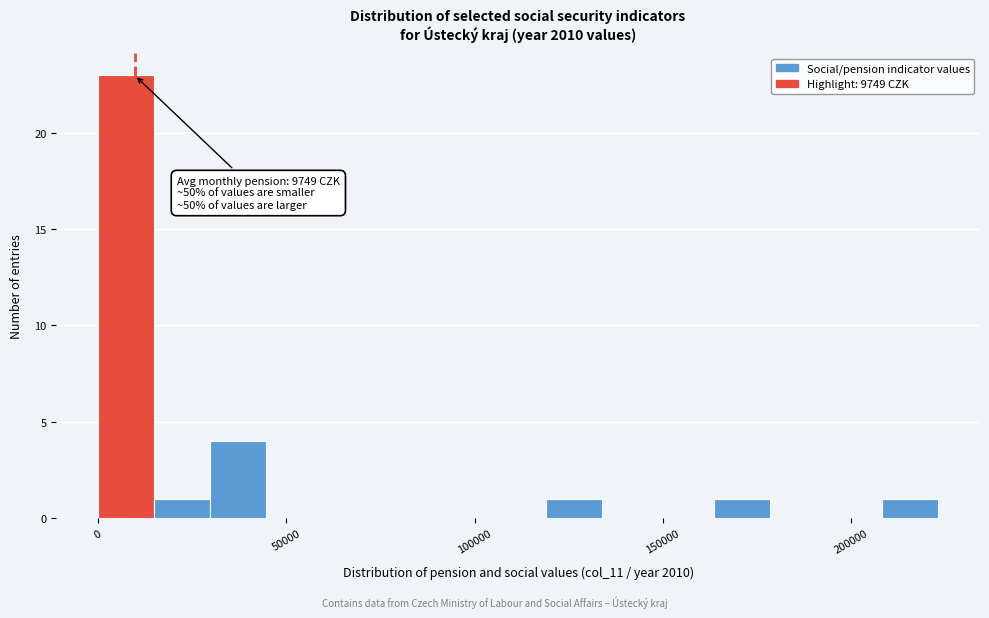

Around what value on the x-axis is the tallest bar? Give the approximate position of its centre, as read against the axis.

5000